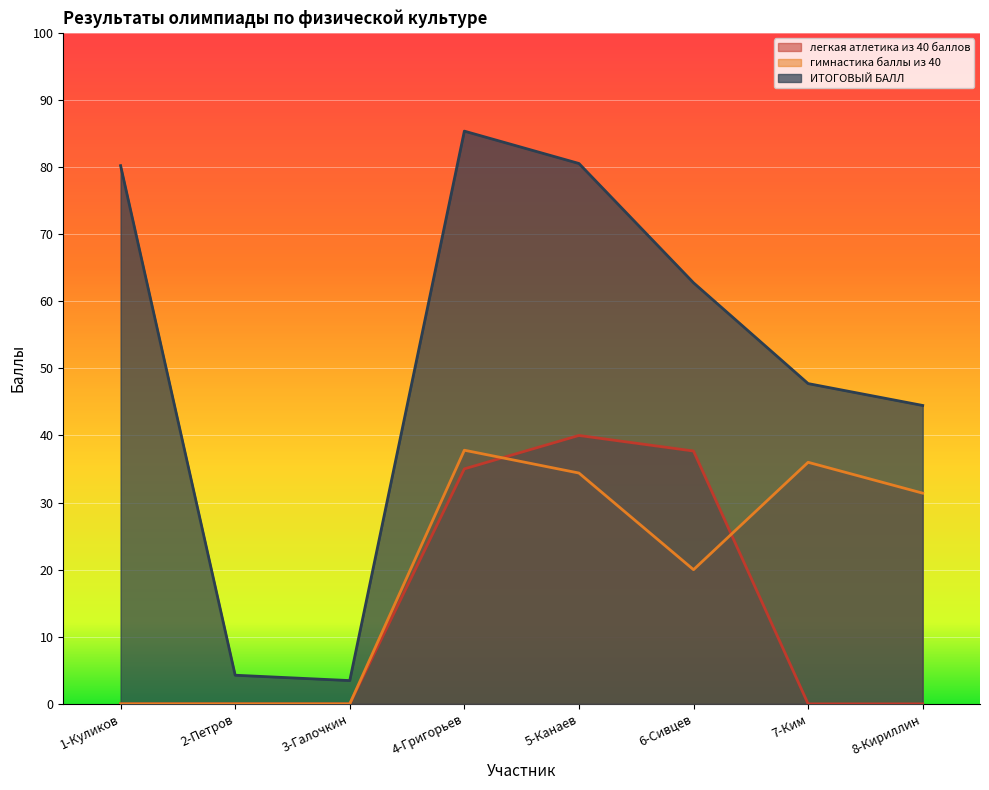

Does the chart display data point markers on the line(s)?

No